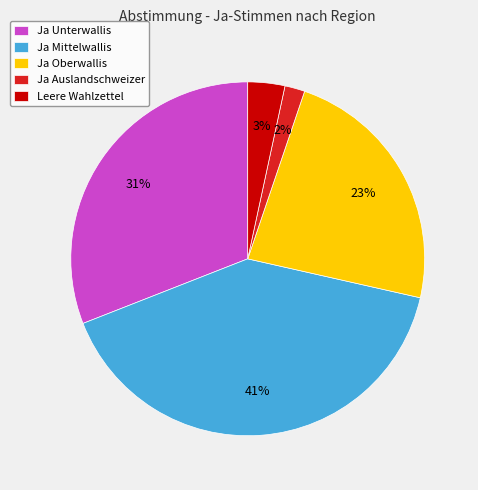

What is the smallest slice in the pie chart?

Ja Auslandschweizer